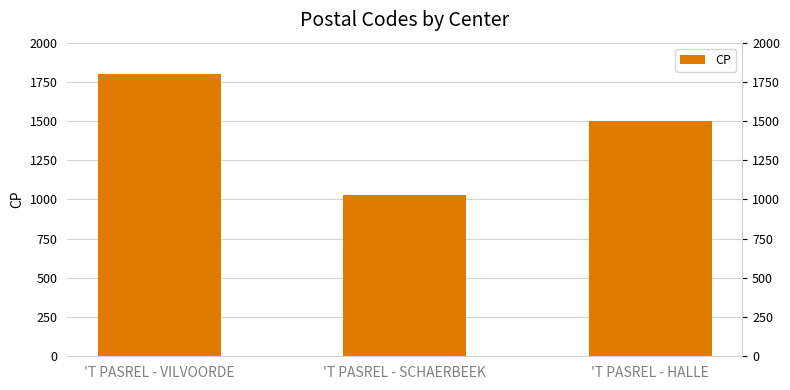

What is the difference between the maximum and second lowest values?

300